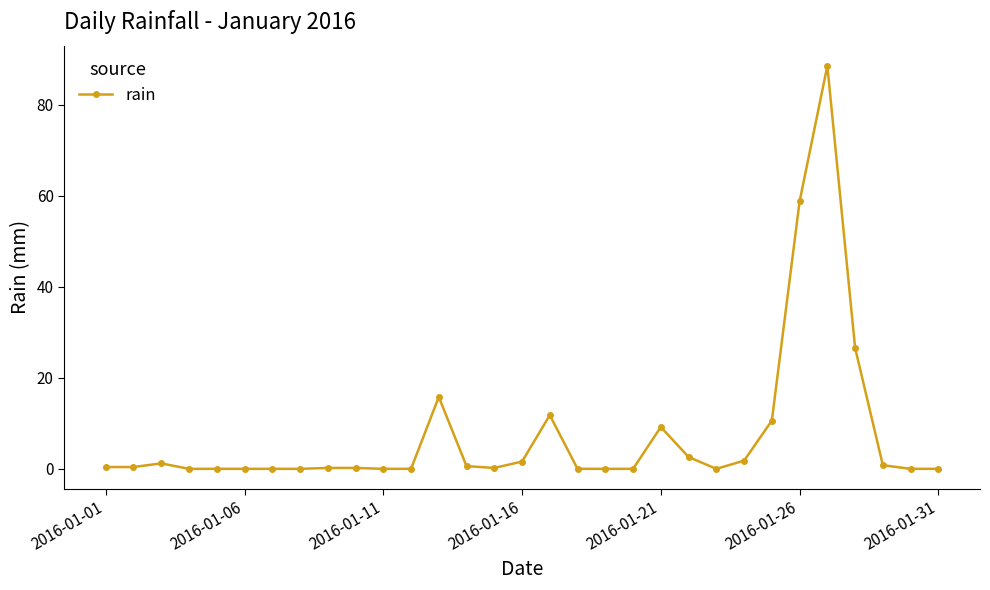

What is the value of the 13th point from the left?

15.8